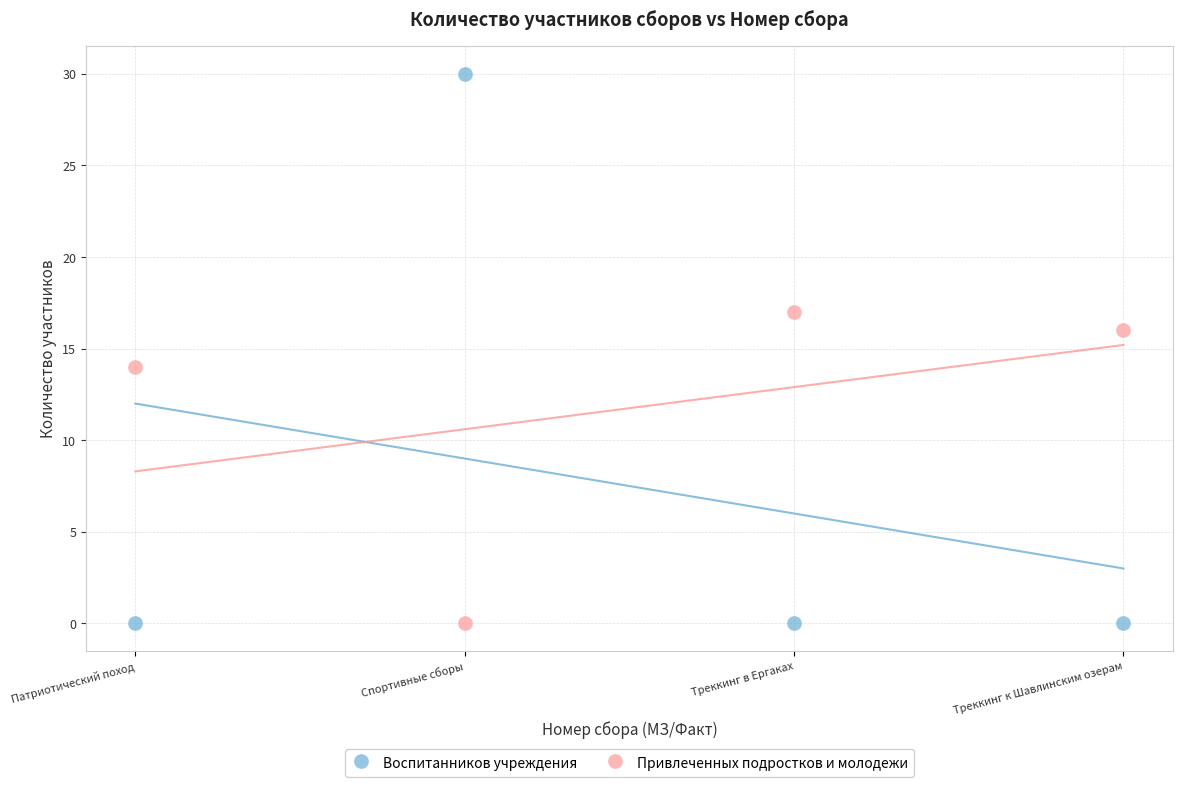

Which series has the widest spread of Y values?

Воспитанников учреждения